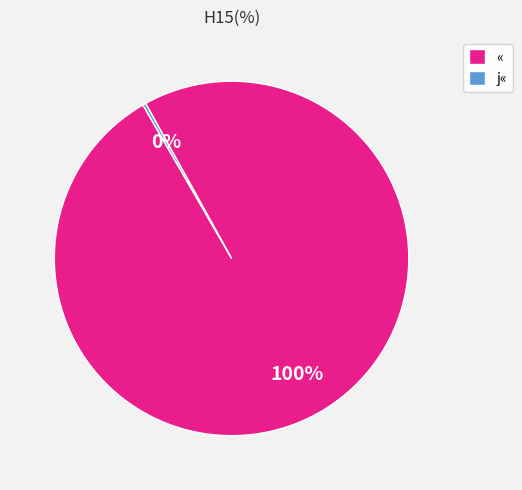

Is it true that « is 100% of the pie?

True